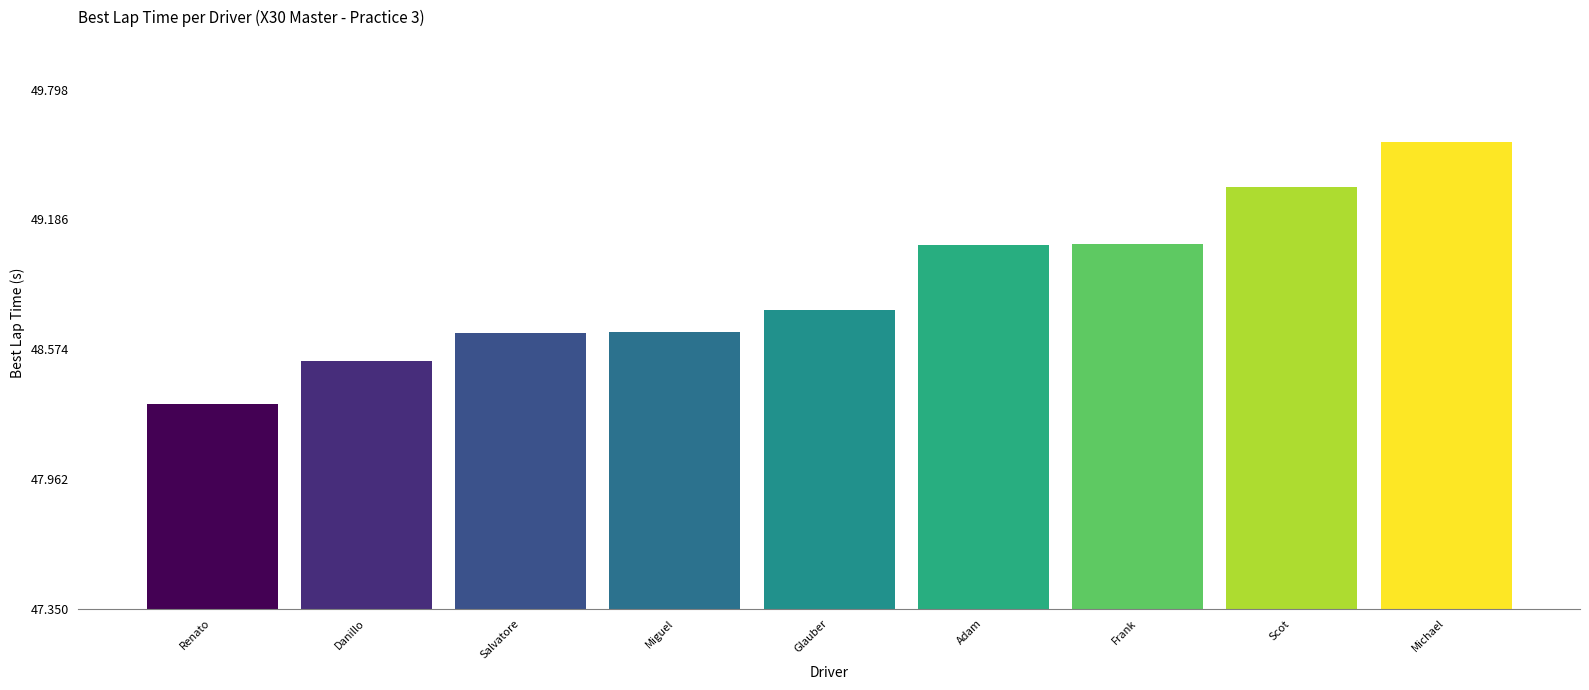

Are the bars grouped side by side (vs. stacked)?

No